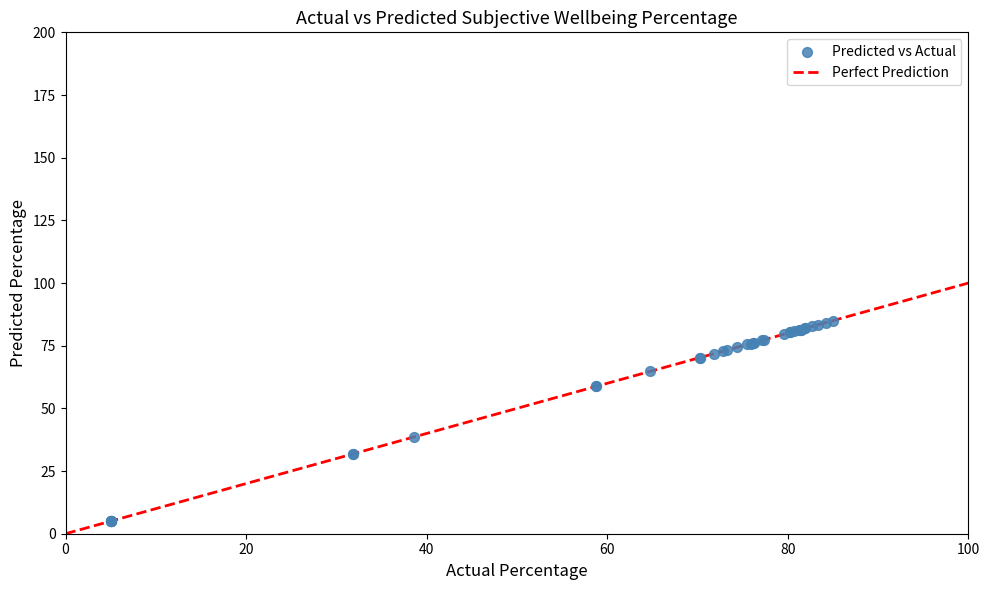

What Y value in the scatter plot is closest to 45?

38.6